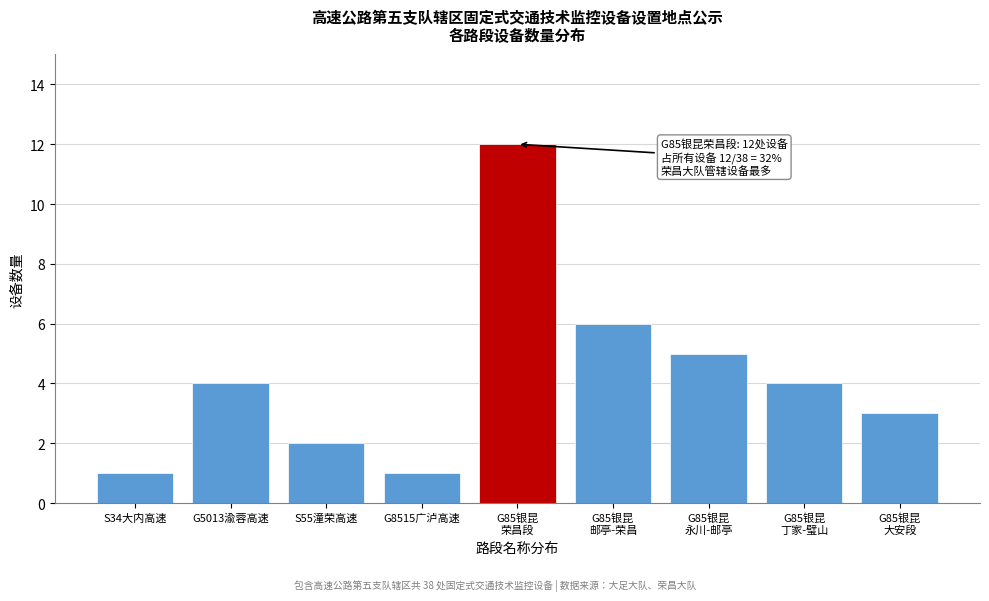

Reading left to right, what are all the values shown in this chart?

1	4	2	1	12	6	5	4	3